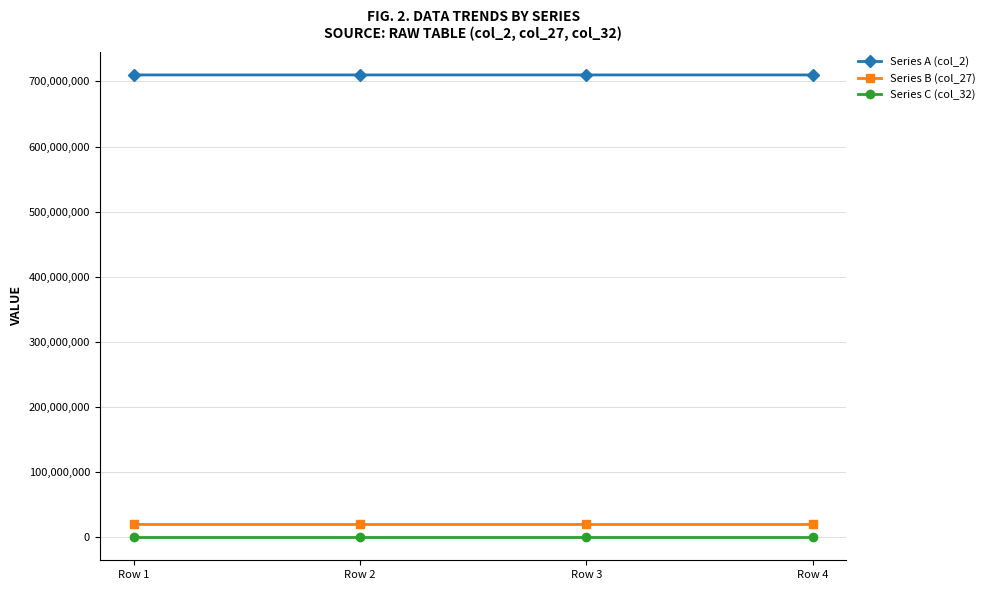

Is the value of Series A (col_2) at Row 4 greater than the value of Series B (col_27) at Row 2?

Yes